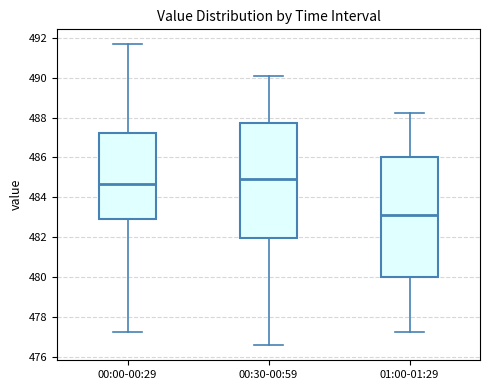

Reading left to right, transcribe this box plot: for each box, give where its median line is, the range the box spans, and where its two whiskers end, as read against the y-axis. The values are not printed on the chart, so give them approximately, as read against the axis.

00:00-00:29: median 484.6, box 483.0 to 487.2, whiskers 477.2 to 491.6
00:30-00:59: median 485.0, box 482.0 to 487.8, whiskers 476.6 to 490.0
01:00-01:29: median 483.2, box 480.0 to 486.0, whiskers 477.2 to 488.2